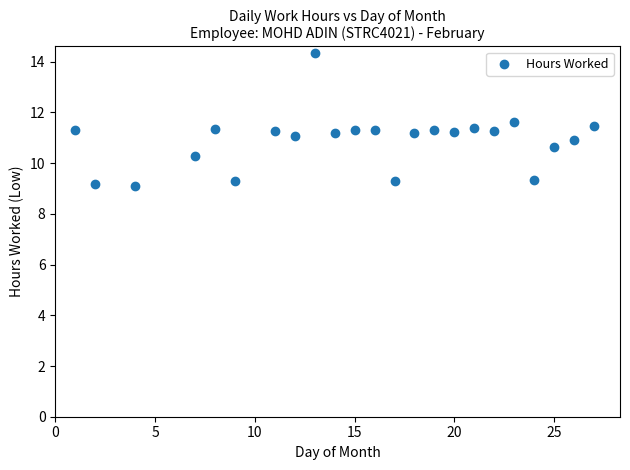

What is the range of Y values (max minus min)?

5.2